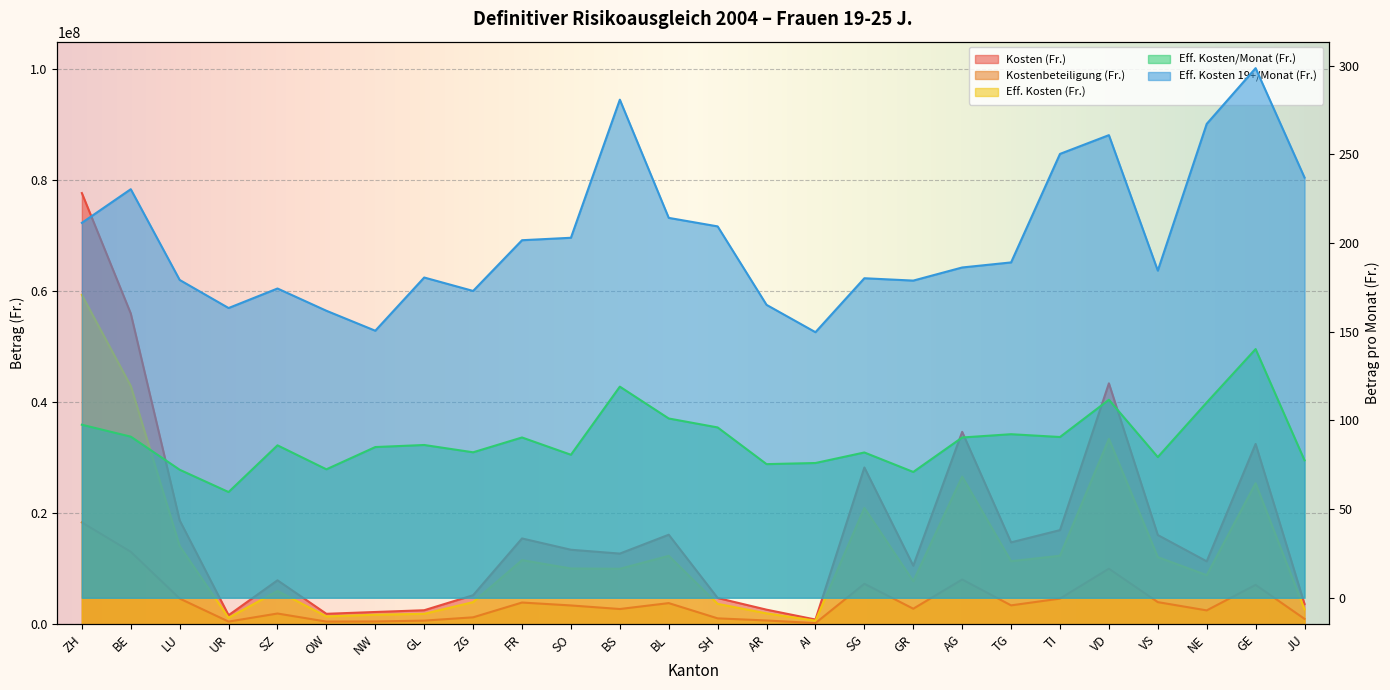

How many interior local valleys does the Eff. Kosten (Fr.) series have?

7